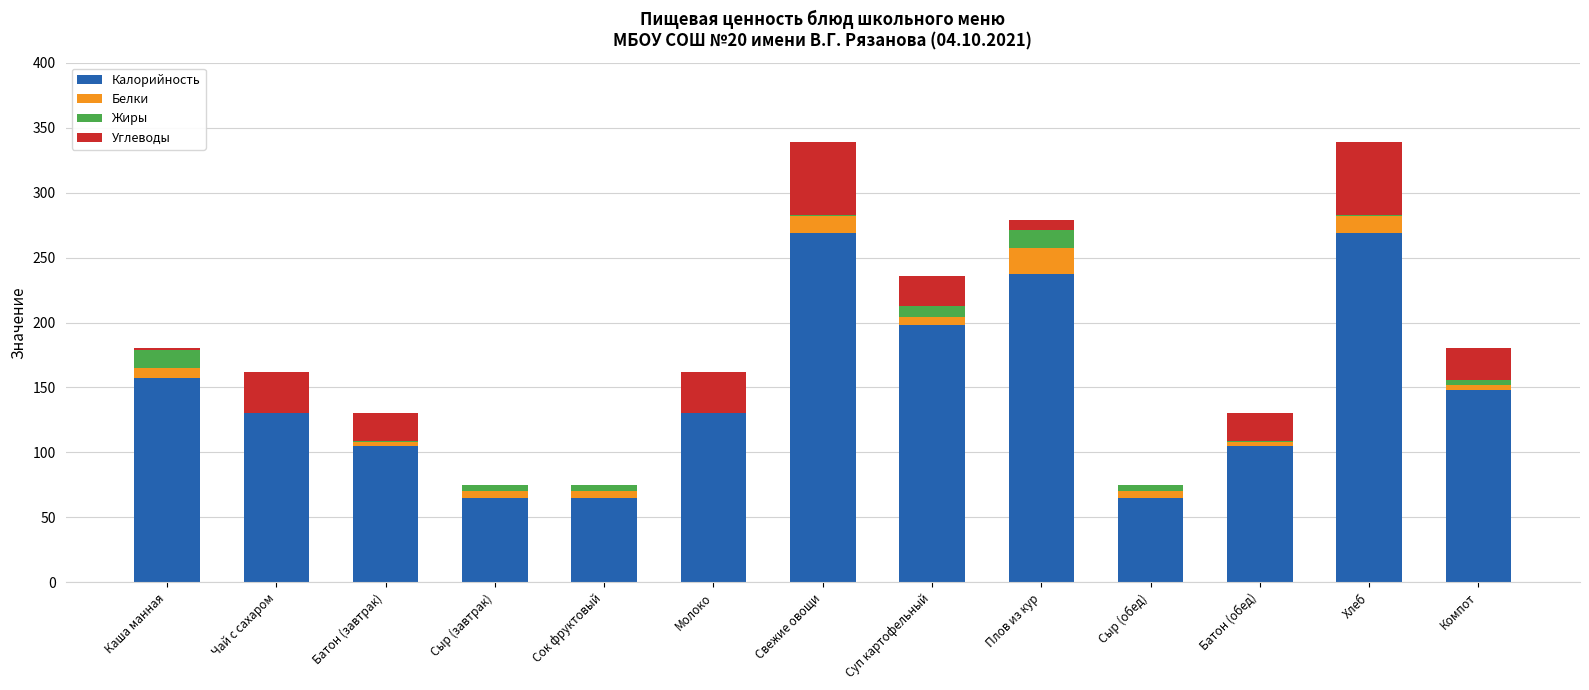

What is the total value across all series at Хлеб?

339.0